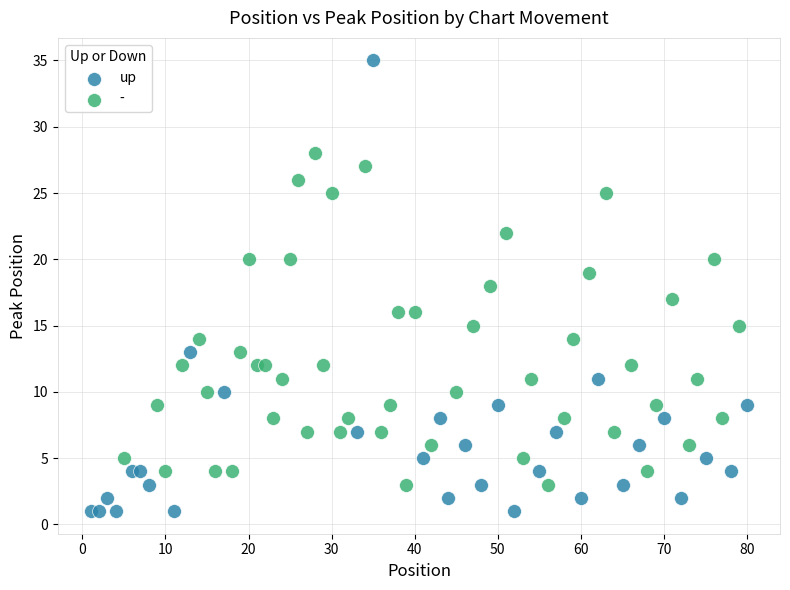

Which series contains the lowest Y value?

up